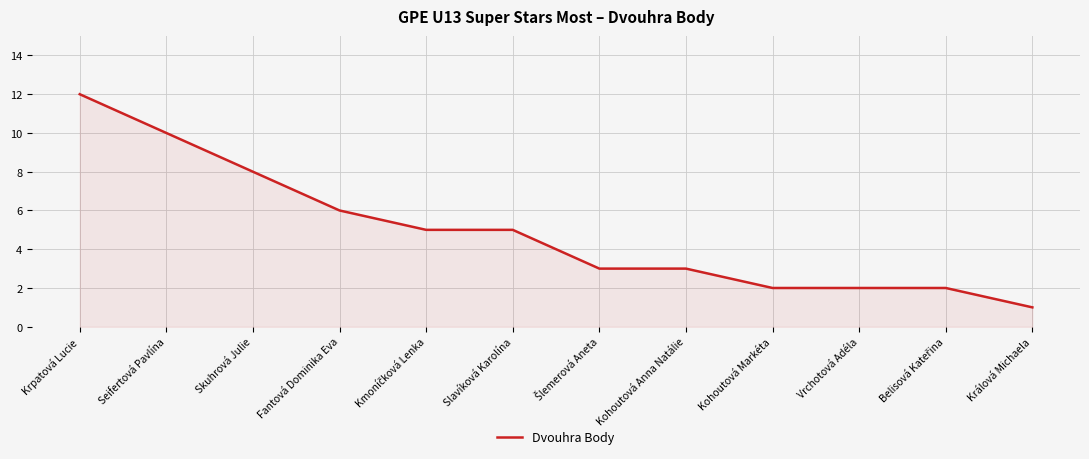

What is the difference between the values at Slavíková Karolína and Vrchotová Adéla?

3